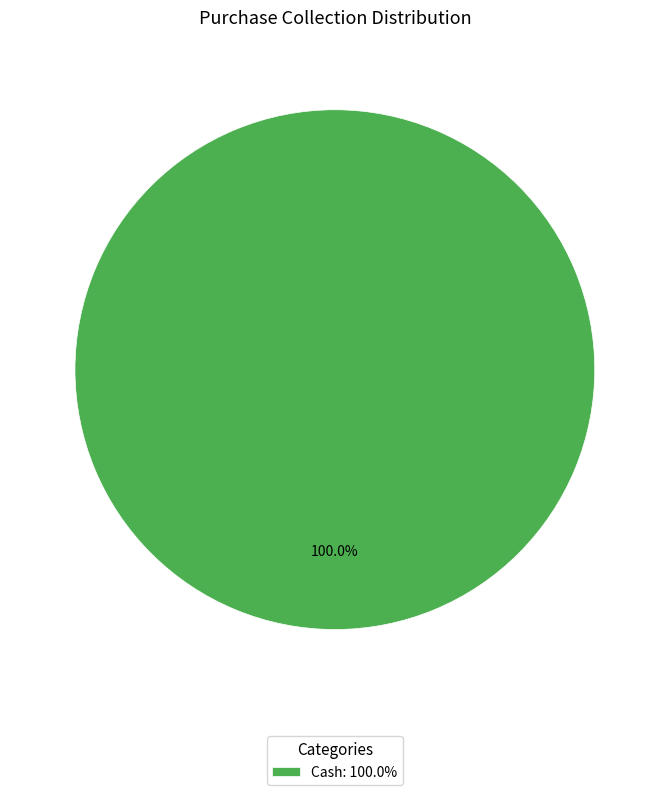

How many slices are in this pie chart?

1